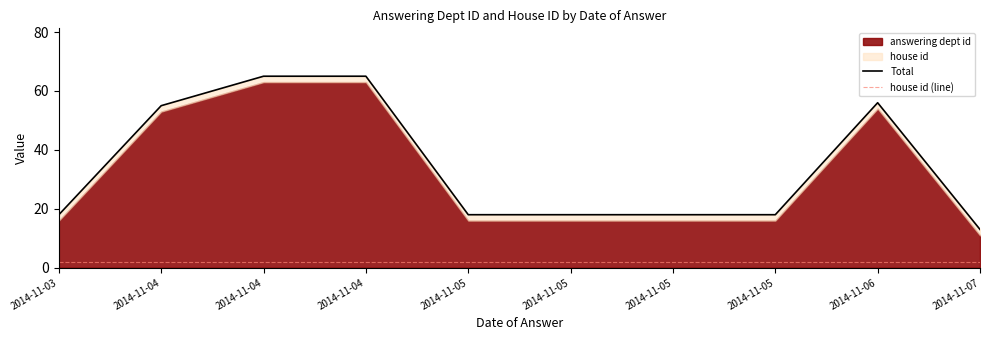

Rank the categories by house id (line) value from highest to lowest.

2014-11-03, 2014-11-04, 2014-11-04, 2014-11-04, 2014-11-05, 2014-11-05, 2014-11-05, 2014-11-05, 2014-11-06, 2014-11-07